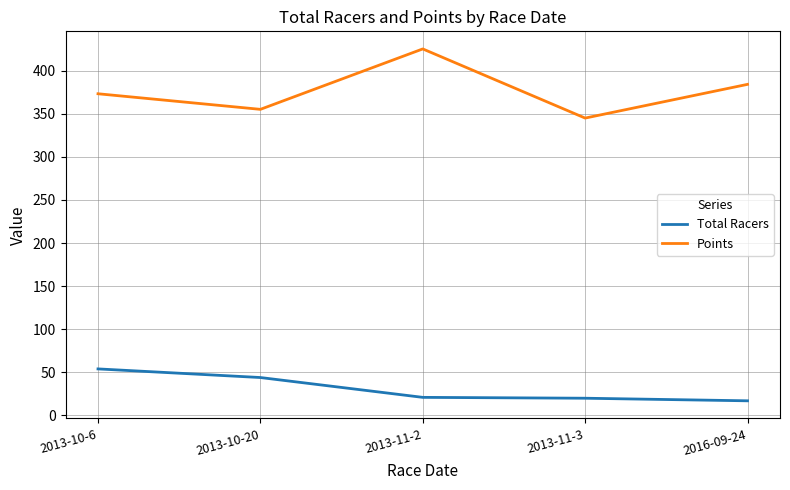

The value of Total Racers at 2013-10-20 is 65.3. True or false?

False